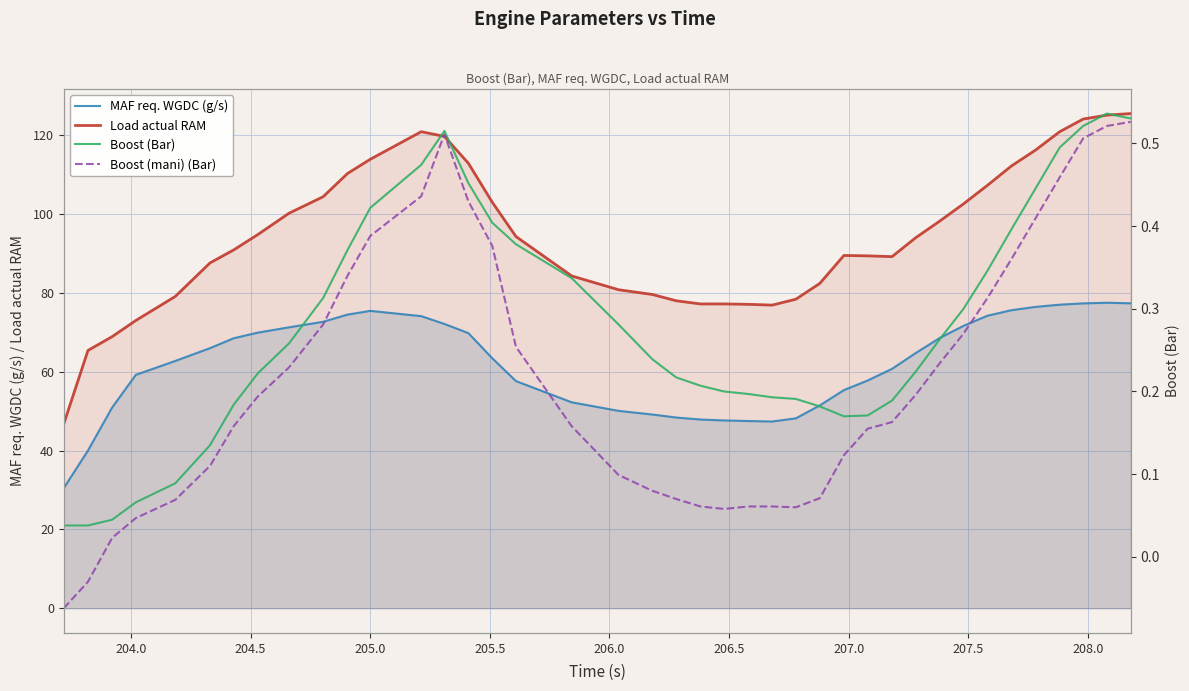

What is the value of the Boost (Bar) point at the 36th from the left?

0.4